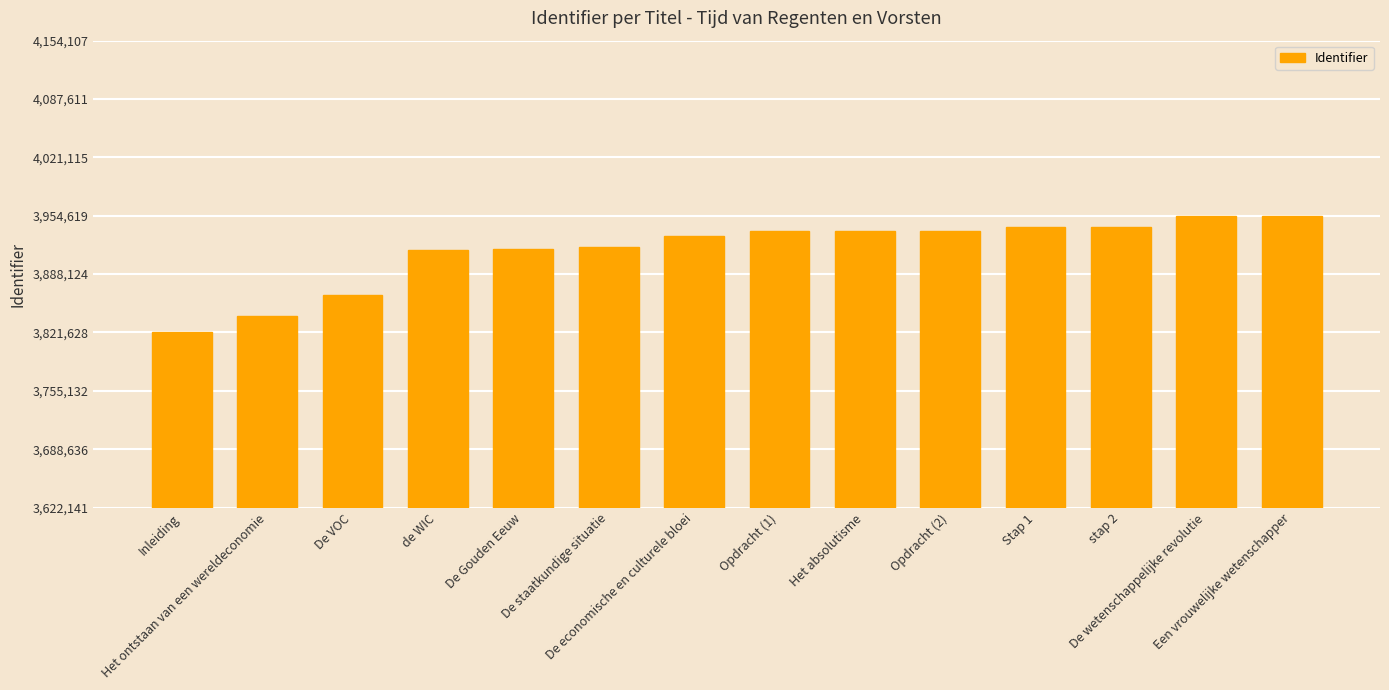

The chart shows a value of 2008743 at Het ontstaan van een wereldeconomie. True or false?

False